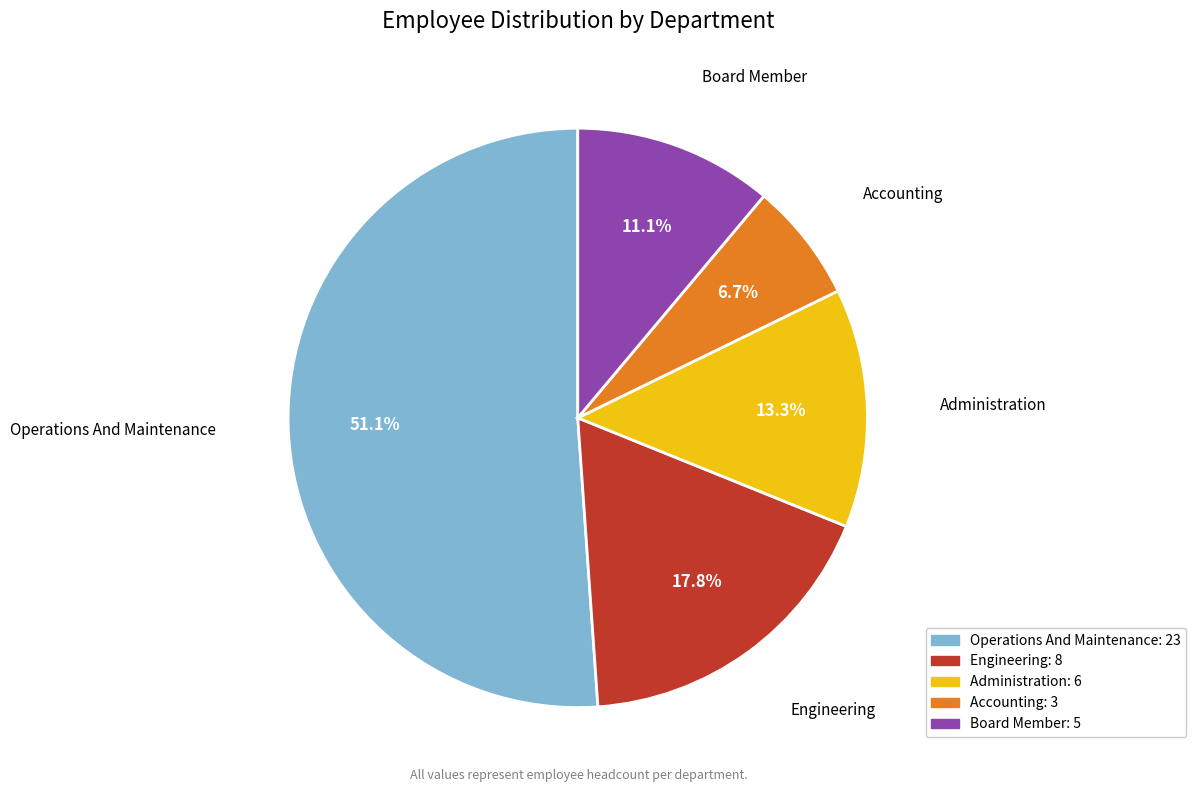

Count the number of slices in the pie.

5